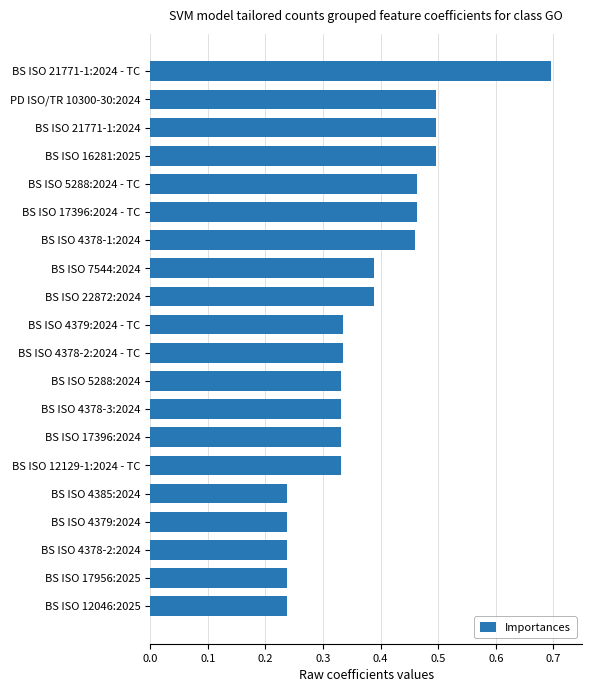

At which category does the chart reach its peak across all series?

BS ISO 21771-1:2024 - TC